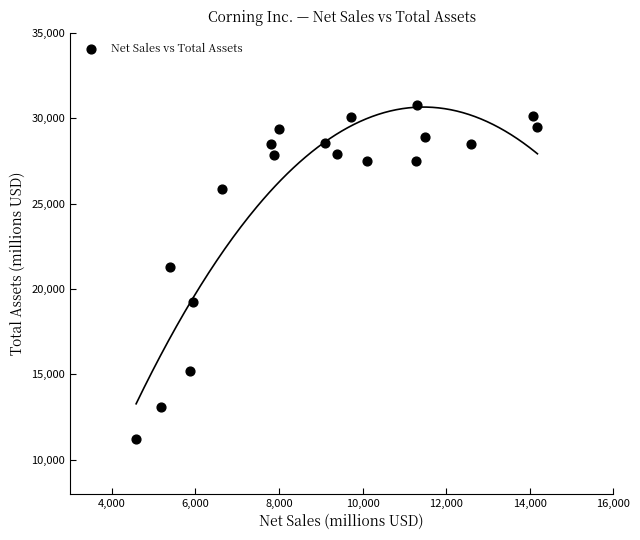

What is the range of Y values (max minus min)?

19568